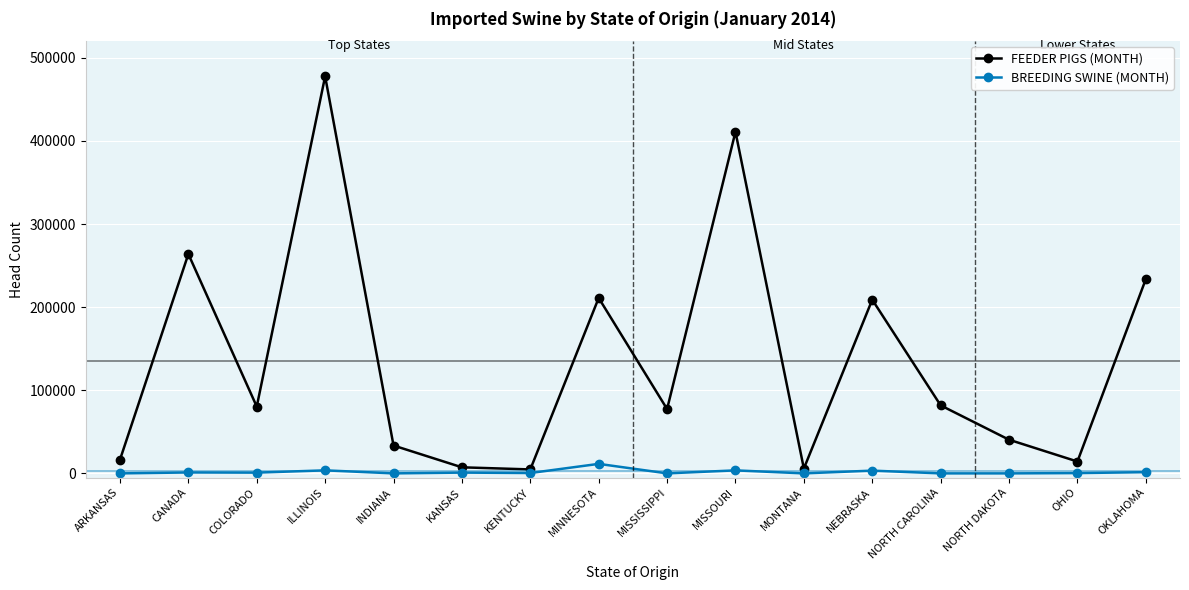

Which series has the largest total across all categories?

FEEDER PIGS (MONTH)